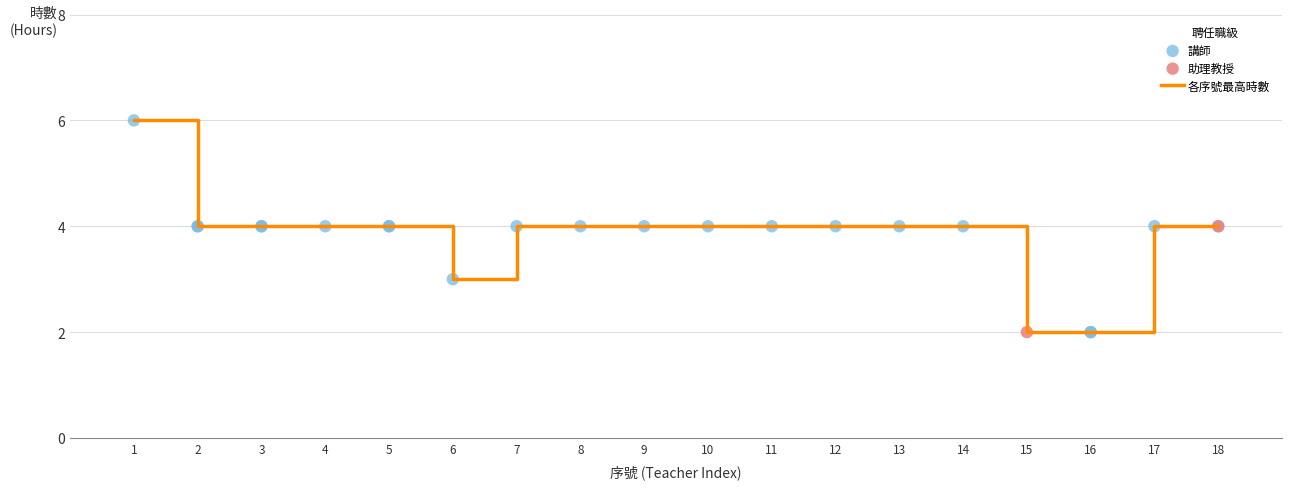

What is the difference between the maximum and minimum values?

4